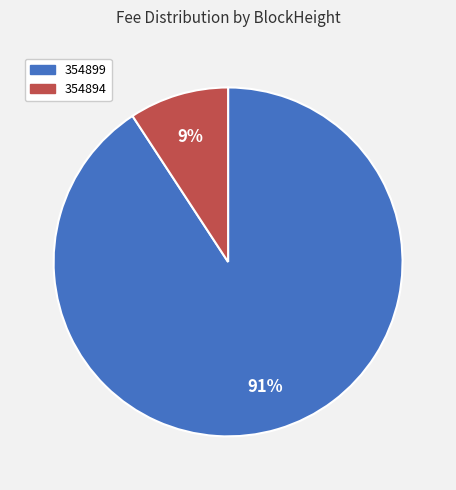

What is the smallest slice in the pie chart?

354894